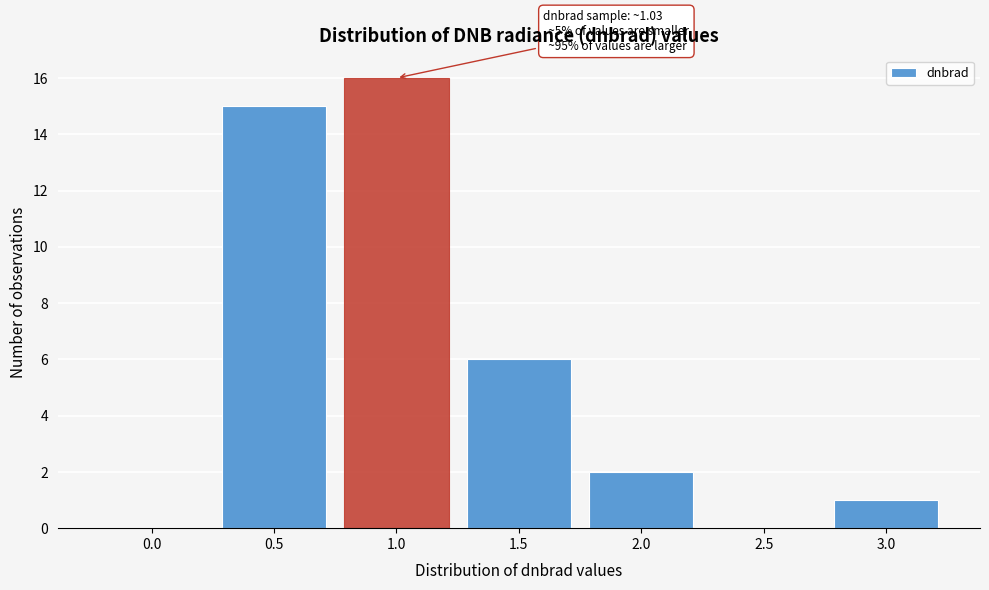

Reading left to right, extract all data points from this chart.

0.0=0	0.5=15	1.0=16	1.5=6	2.0=2	2.5=0	3.0=1